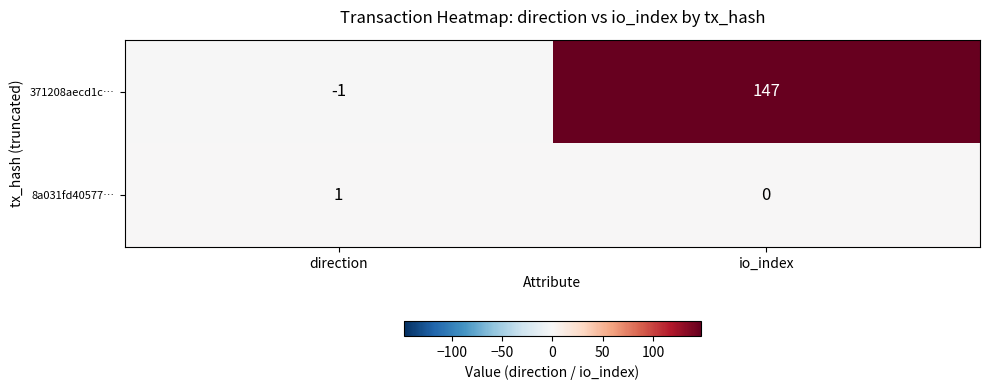

Reading left to right, extract all data points from this chart.

371208aecd1c…: direction=-1	io_index=147
8a031fd40577…: direction=1	io_index=0